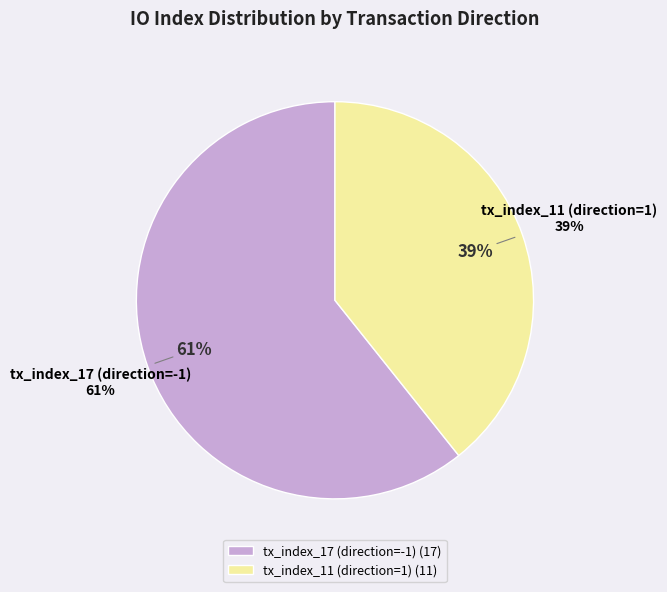

What percentage is the tx_index_11 (direction=1) slice, to the nearest percent?

39%